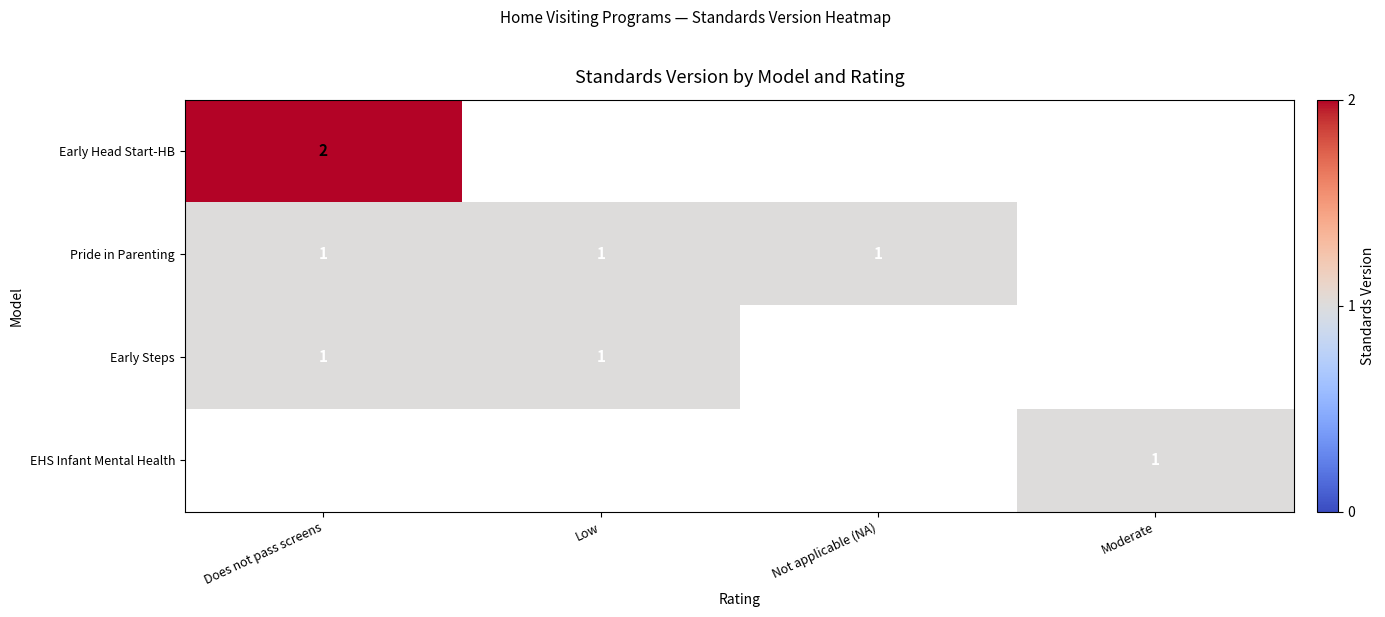

Rank the series by their maximum value, from highest to lowest.

Early Head Start-HB, Pride in Parenting, Early Steps, EHS Infant Mental Health